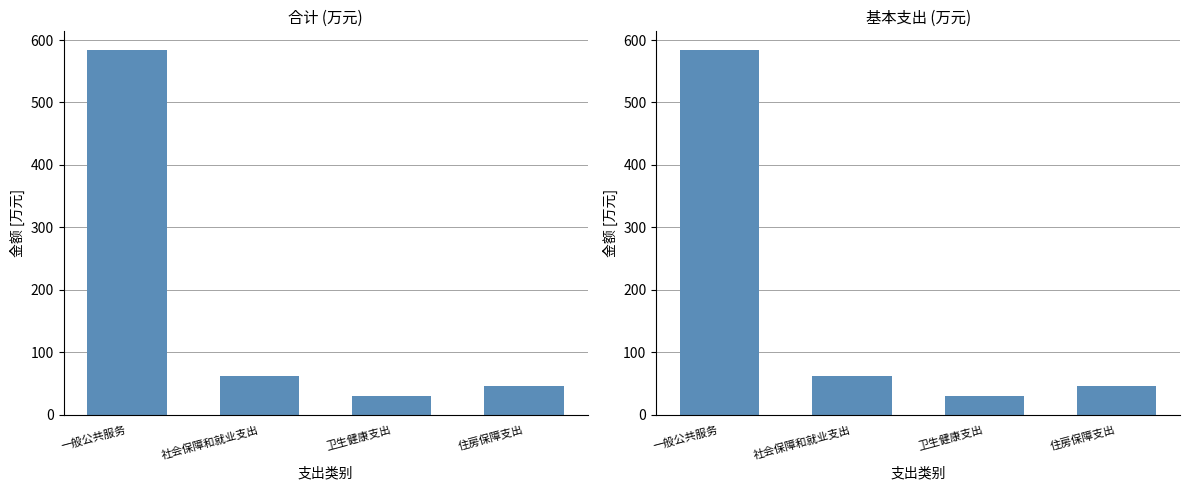

Rank the series at 社会保障和就业支出 from lowest to highest value.

合计, 基本支出